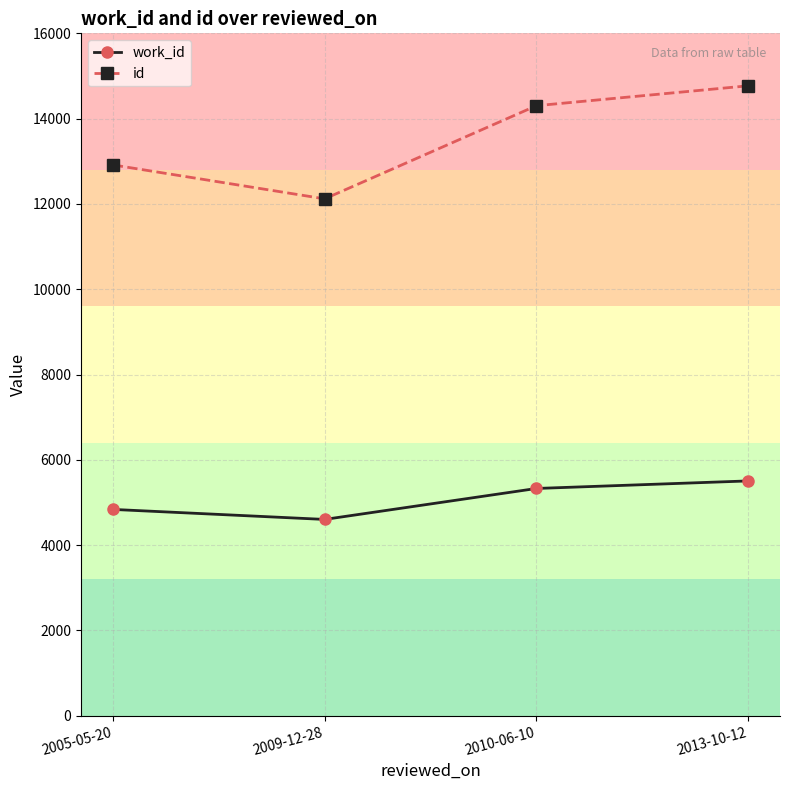

Does the chart display data point markers on the line(s)?

Yes